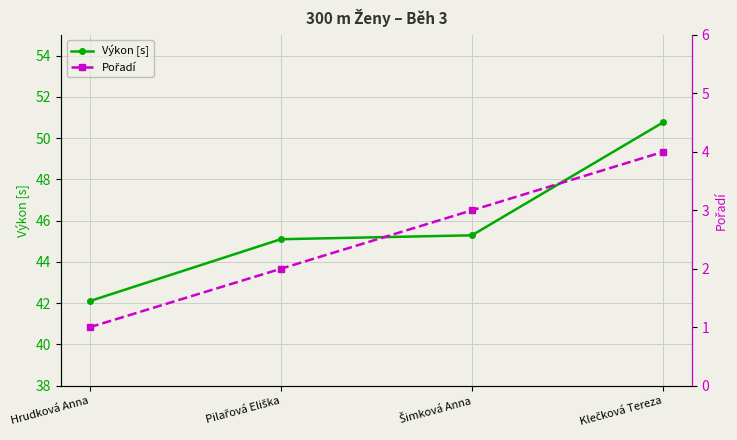

Reading right to left, list all the values displayed in this chart.

Výkon [s]: 50.8	45.3	45.1	42.1
Pořadí: 4.0	3.0	2.0	1.0